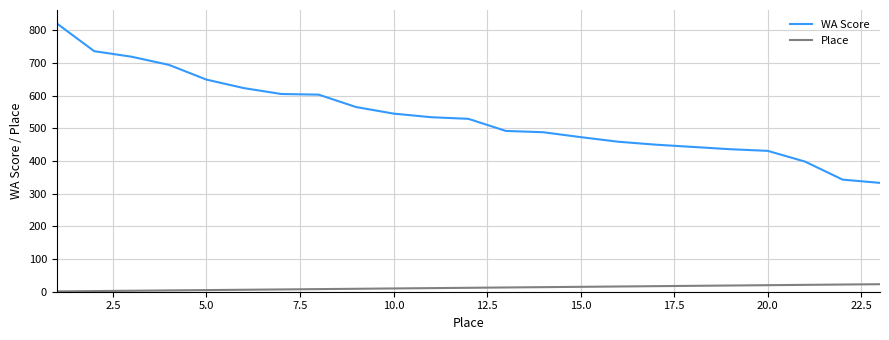

True or false: WA Score and Place cross at least once.

False